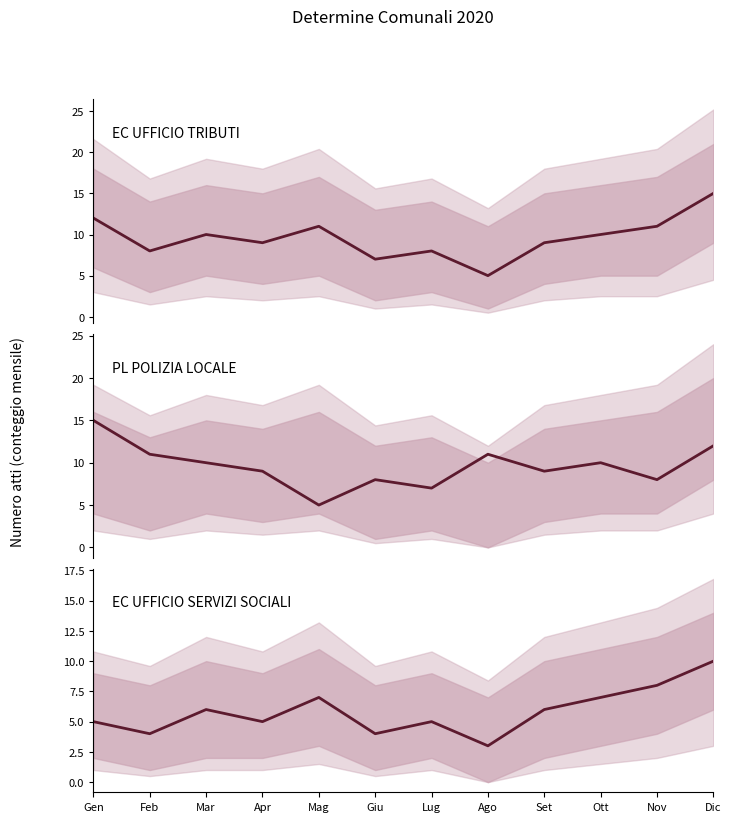

What is the difference between the highest and lowest values at Mag?

6